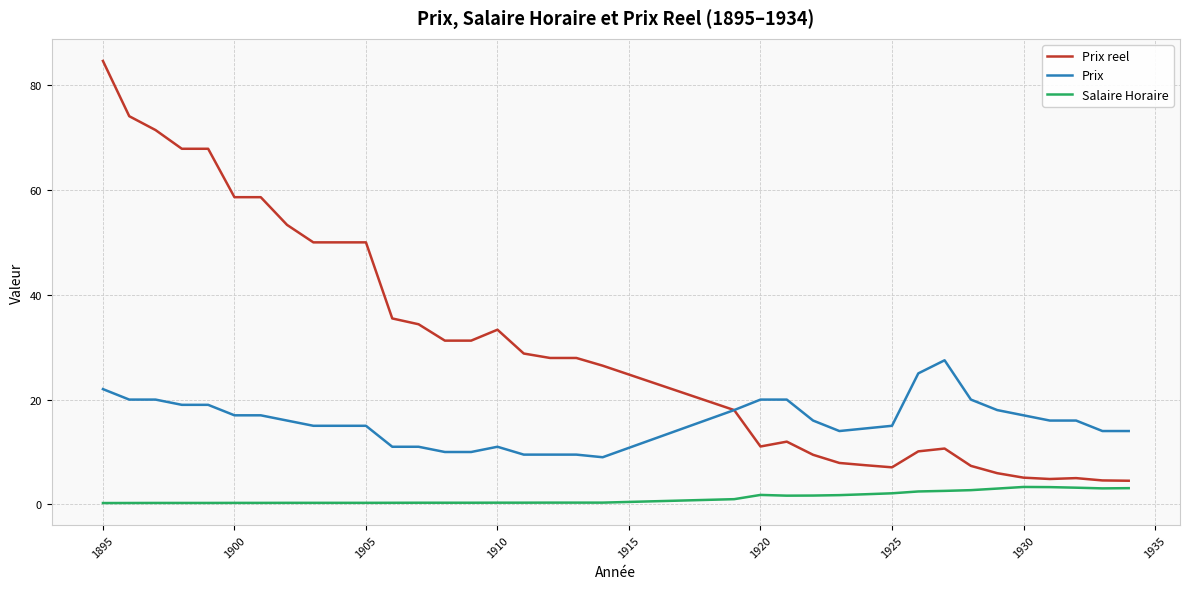

What is the maximum value shown in the chart?

84.6